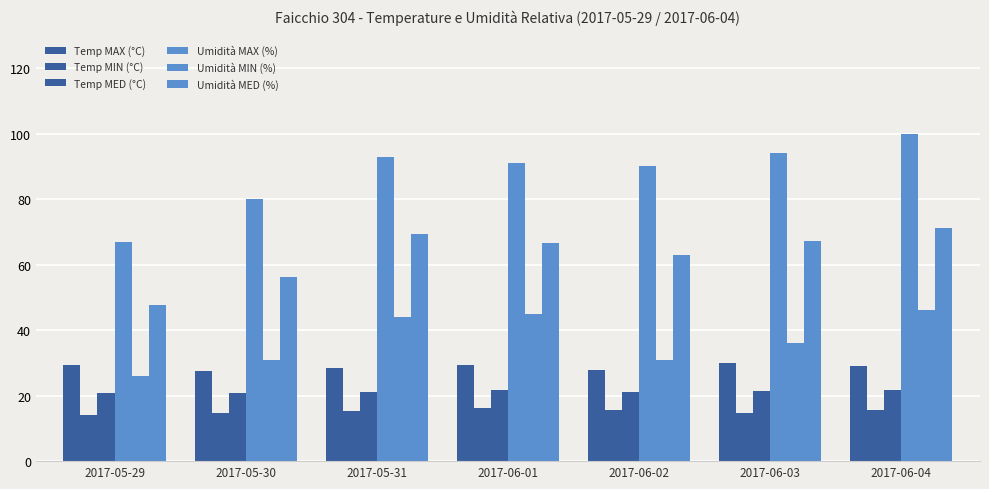

How many series are shown in this chart?

6